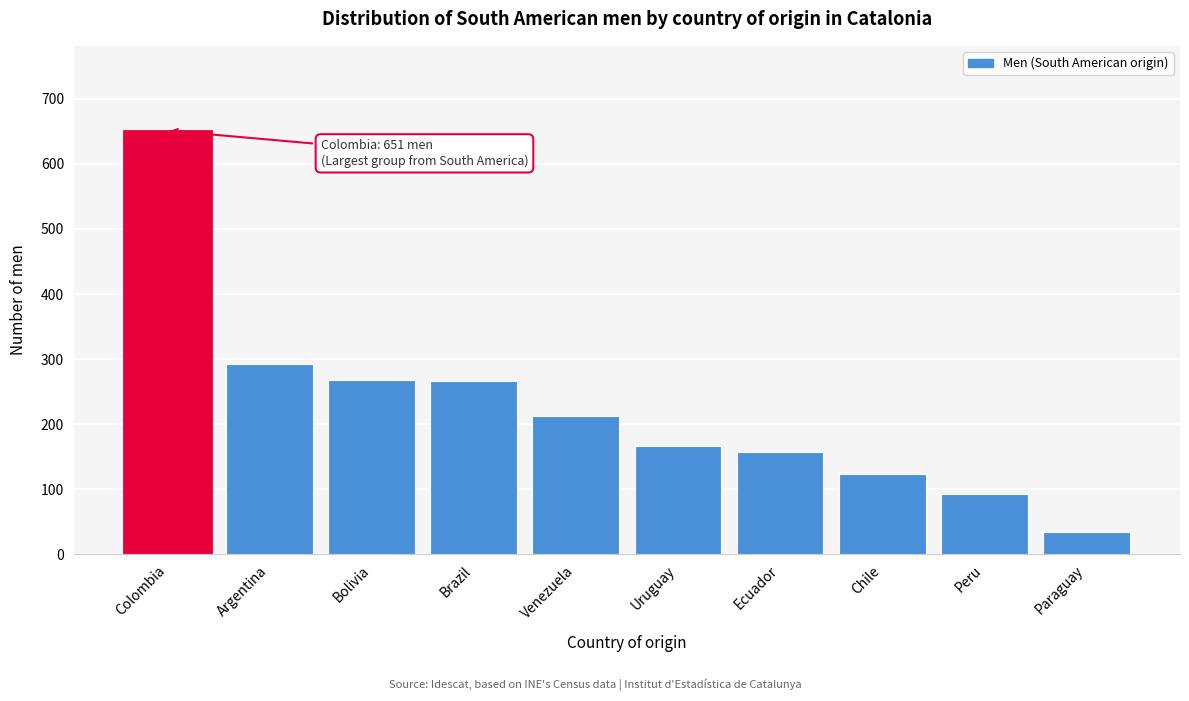

The chart shows a value of 233 at Uruguay. True or false?

False